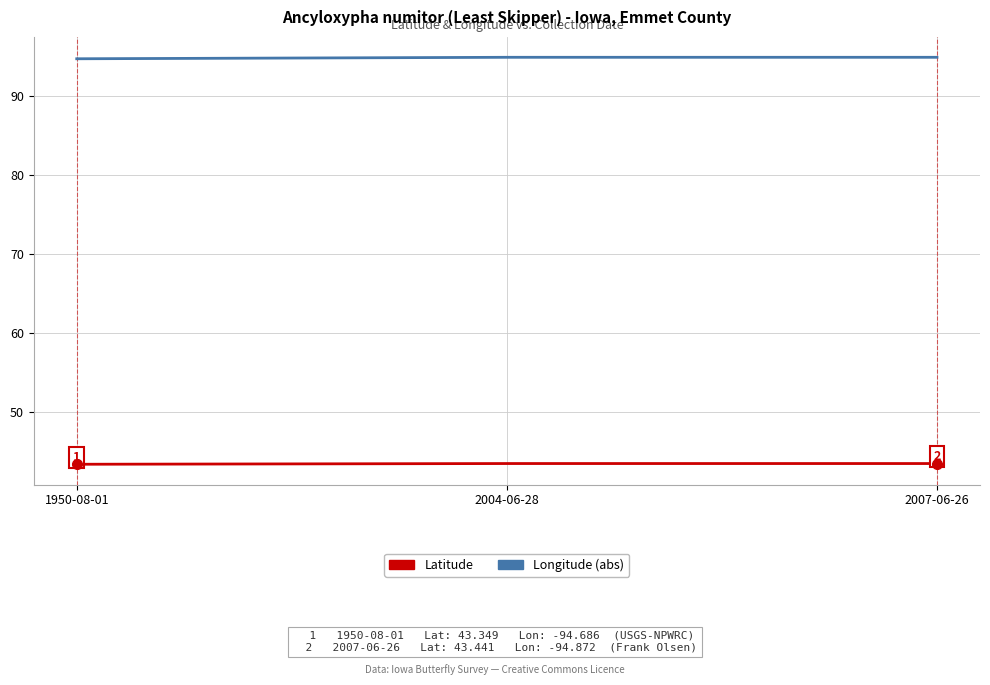

What is the difference between the Longitude (abs) values at 2007-06-26 and 1950-08-01?

0.2